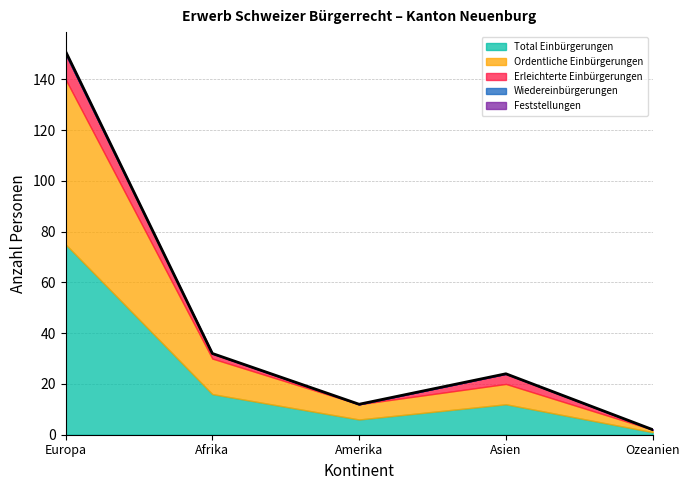

What position from the right is Amerika?

3